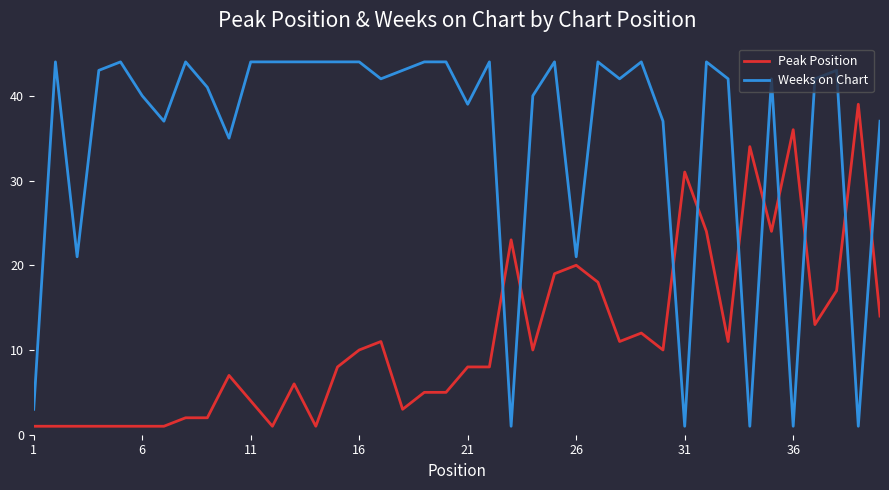

Which series has the largest total across all categories?

Weeks on Chart